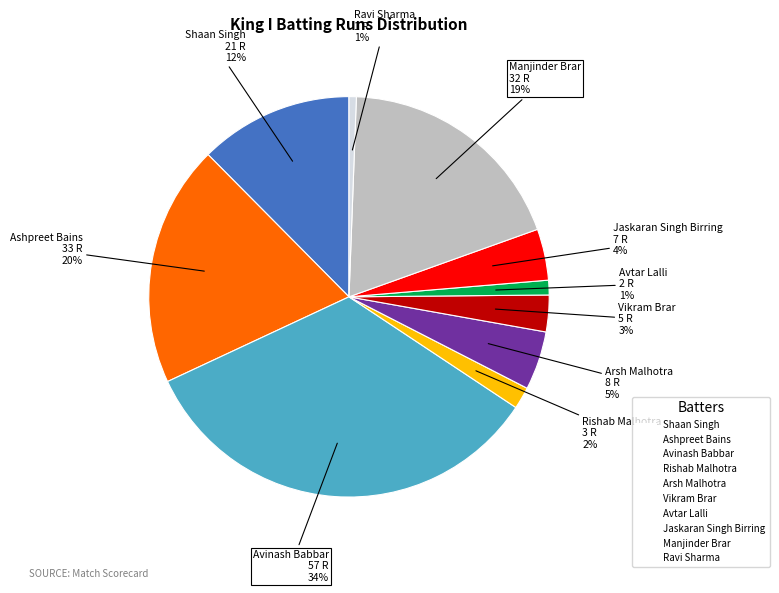

Does any single category account for the majority?

No